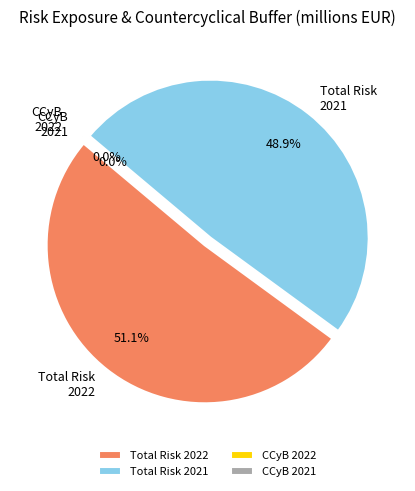

What is the smallest slice in the pie chart?

Countercyclical buffer 12/31/2021